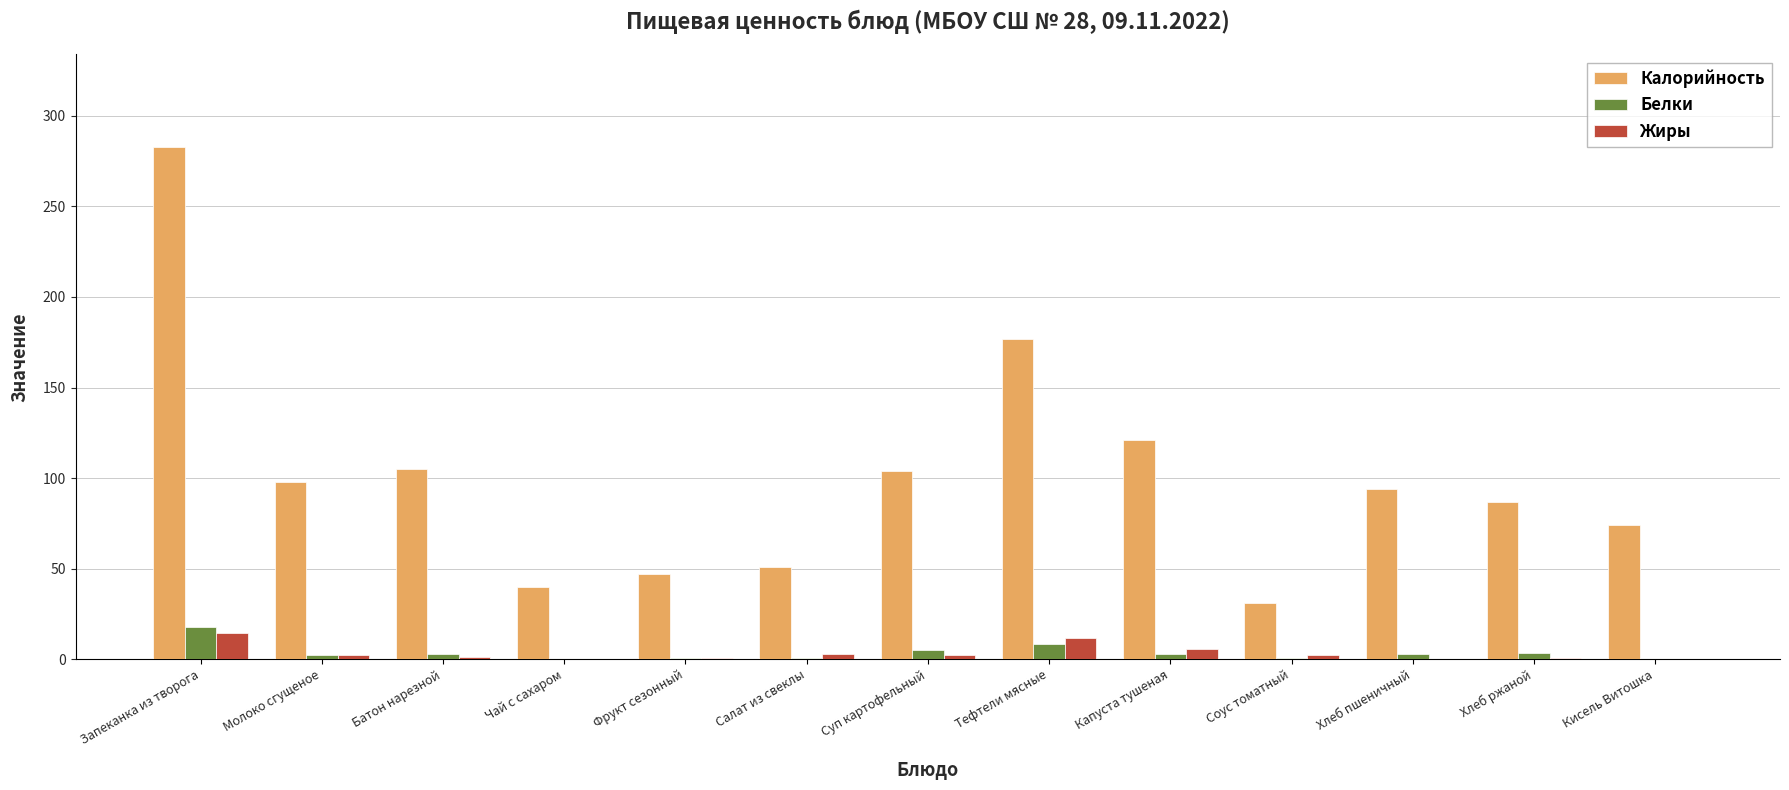

At which label does Белки reach its peak?

Запеканка из творога